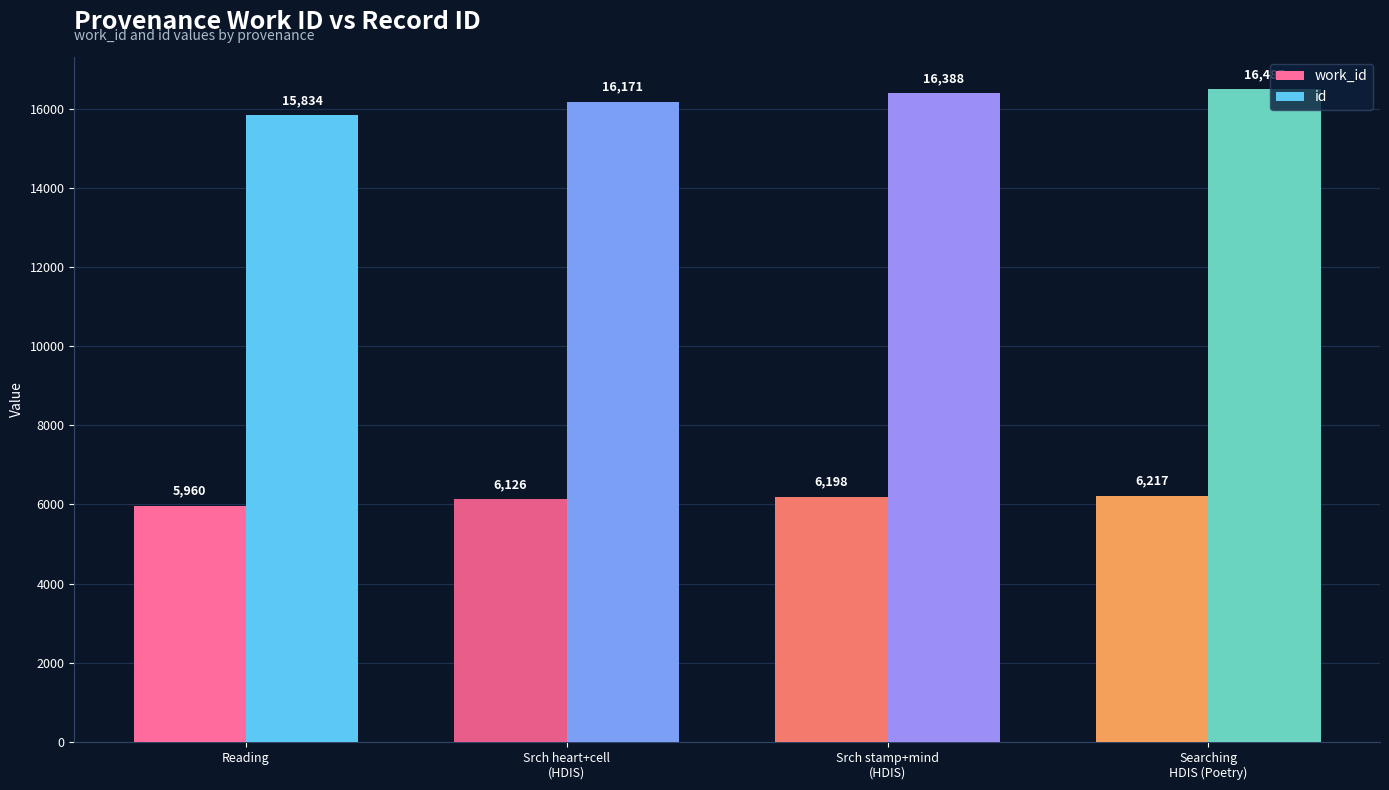

The value of work_id at Searching
HDIS (Poetry) is 8418. True or false?

False